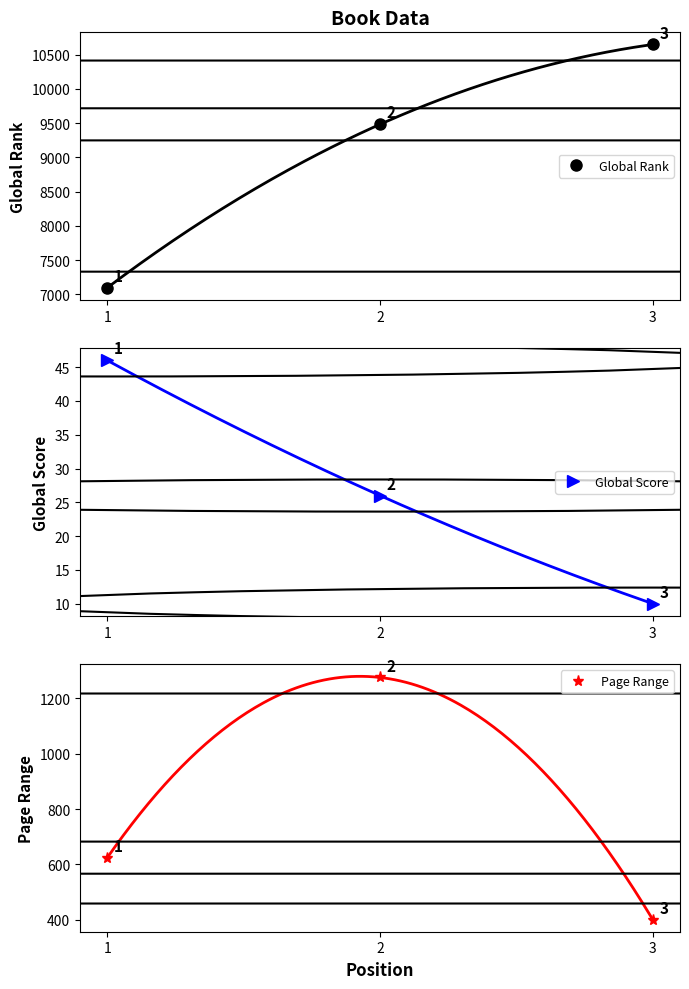

What is the average value of the Page Range series?

767